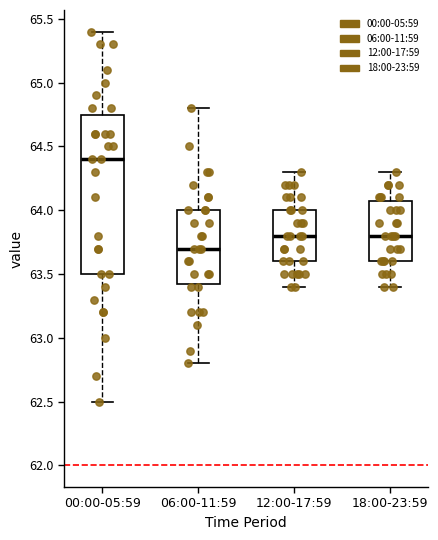

Reading left to right, transcribe this box plot: for each box, give where its median line is, the range the box spans, and where its two whiskers end, as read against the y-axis. The values are not printed on the chart, so give them approximately, as read against the axis.

00:00-05:59: median 64.40, box 63.50 to 64.75, whiskers 62.50 to 65.40
06:00-11:59: median 63.70, box 63.45 to 64.00, whiskers 62.80 to 64.80
12:00-17:59: median 63.80, box 63.60 to 64.00, whiskers 63.40 to 64.30
18:00-23:59: median 63.80, box 63.60 to 64.10, whiskers 63.40 to 64.30